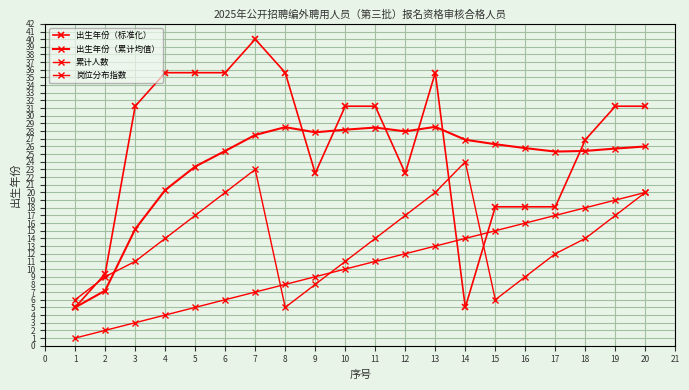

Which series has the largest range (max minus min)?

出生年份（标准化）